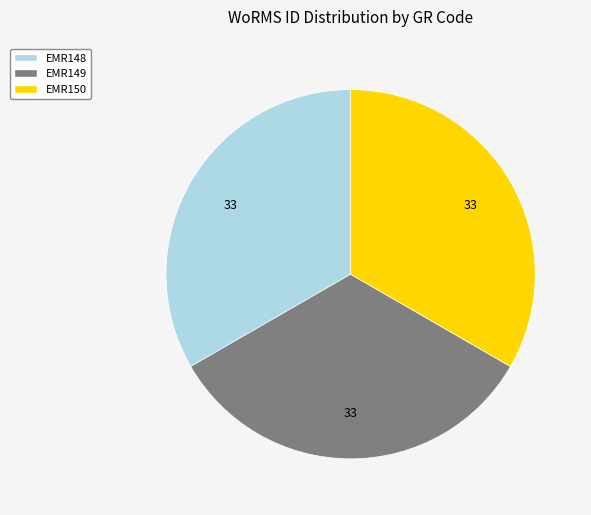

How many segments does this pie chart have?

3